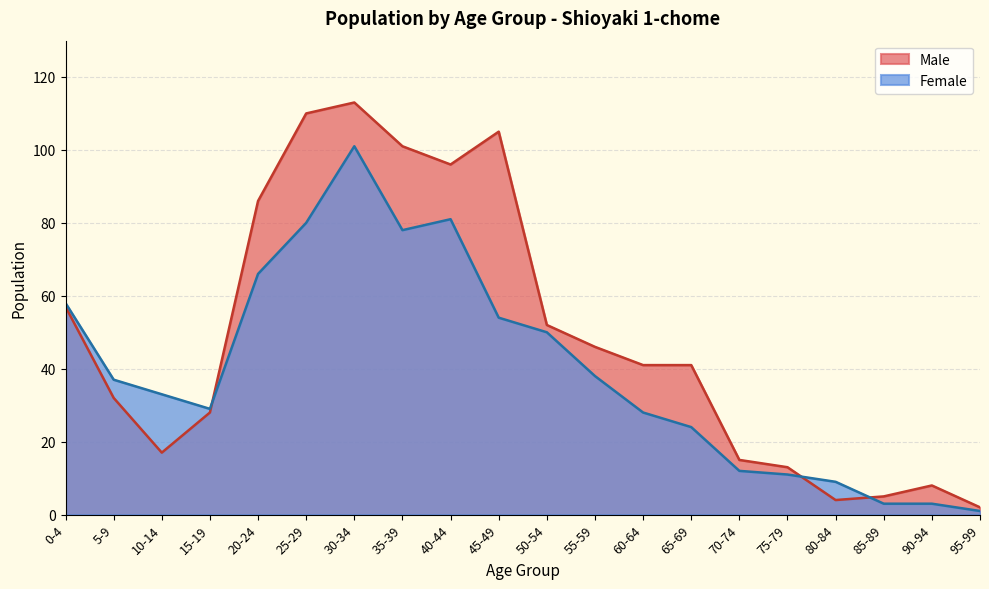

Which category has the highest value in the Female series?

30-34